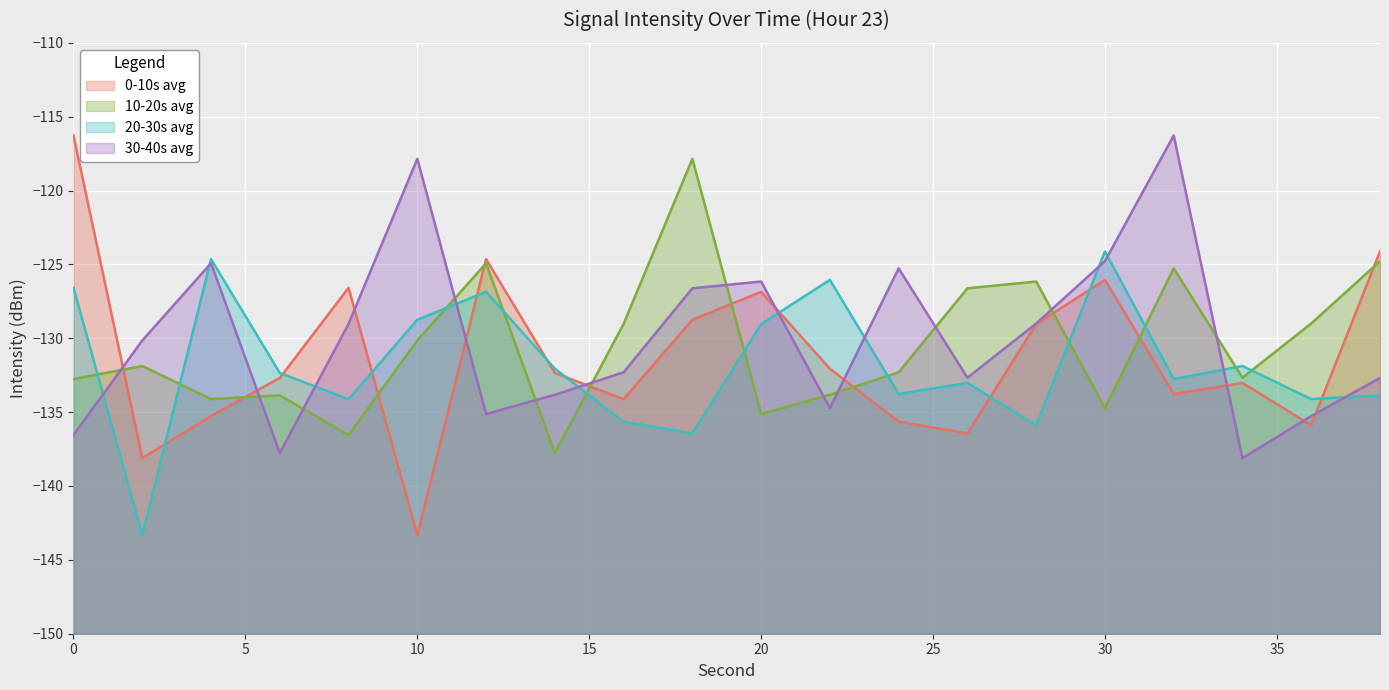

Reading left to right, list all the values displayed in this chart.

0-10s avg: -116.3	-138.1	-135.3	-132.7	-126.6	-143.3	-124.6	-132.3	-134.1	-128.7	-126.9	-132.1	-135.6	-136.4	-129.0	-126.0	-133.8	-133.0	-135.9	-124.1
10-20s avg: -132.8	-131.9	-134.1	-133.9	-136.5	-130.2	-124.9	-137.8	-129.0	-117.8	-135.1	-133.8	-132.3	-126.6	-126.2	-134.7	-125.3	-132.7	-129.0	-124.8
20-30s avg: -126.6	-143.3	-124.6	-132.3	-134.1	-128.7	-126.9	-132.1	-135.6	-136.4	-129.0	-126.0	-133.8	-133.0	-135.9	-124.1	-132.8	-131.9	-134.1	-133.9
30-40s avg: -136.5	-130.2	-124.9	-137.8	-129.0	-117.8	-135.1	-133.8	-132.3	-126.6	-126.2	-134.7	-125.3	-132.7	-129.0	-124.8	-116.3	-138.1	-135.3	-132.7